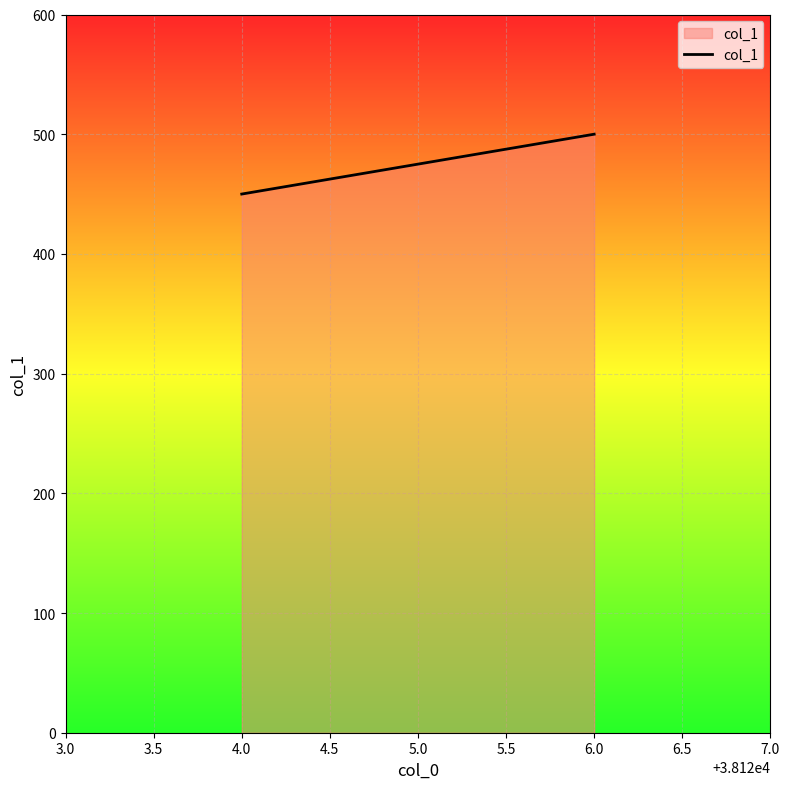

List the labels in order of value, smallest first.

4.0, 6.0